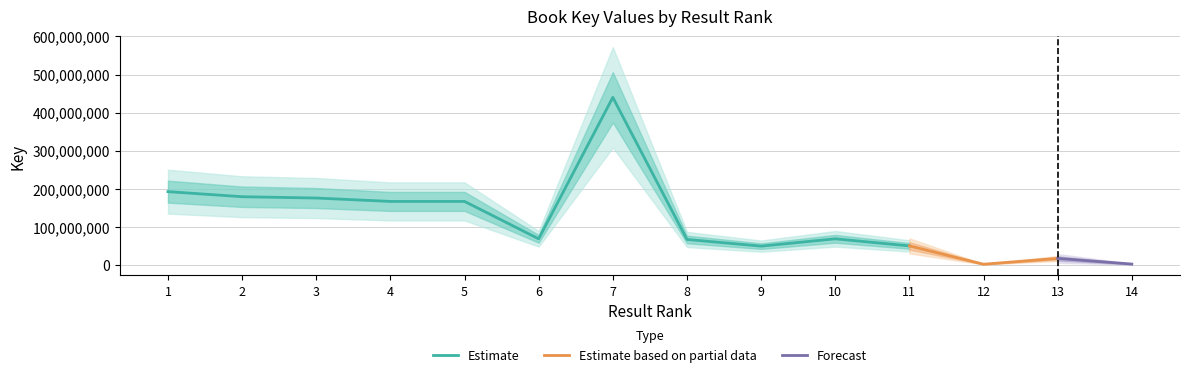

Where is the first local maximum?

5